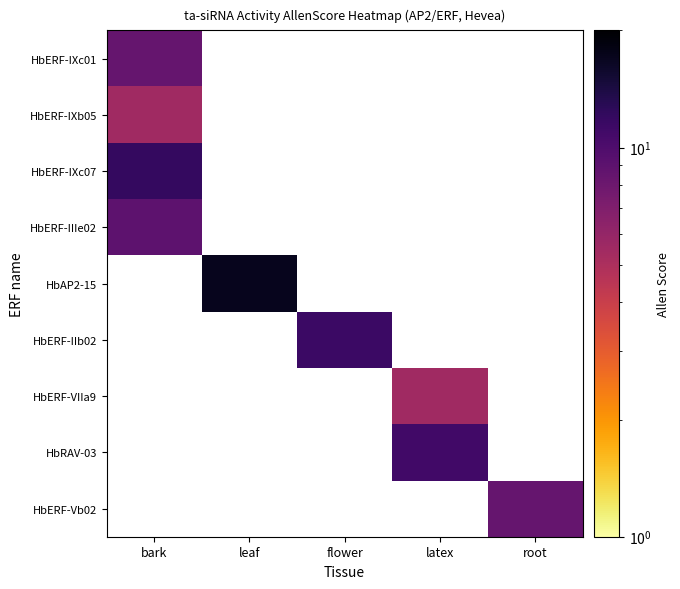

At which category does the chart reach its peak across all series?

leaf